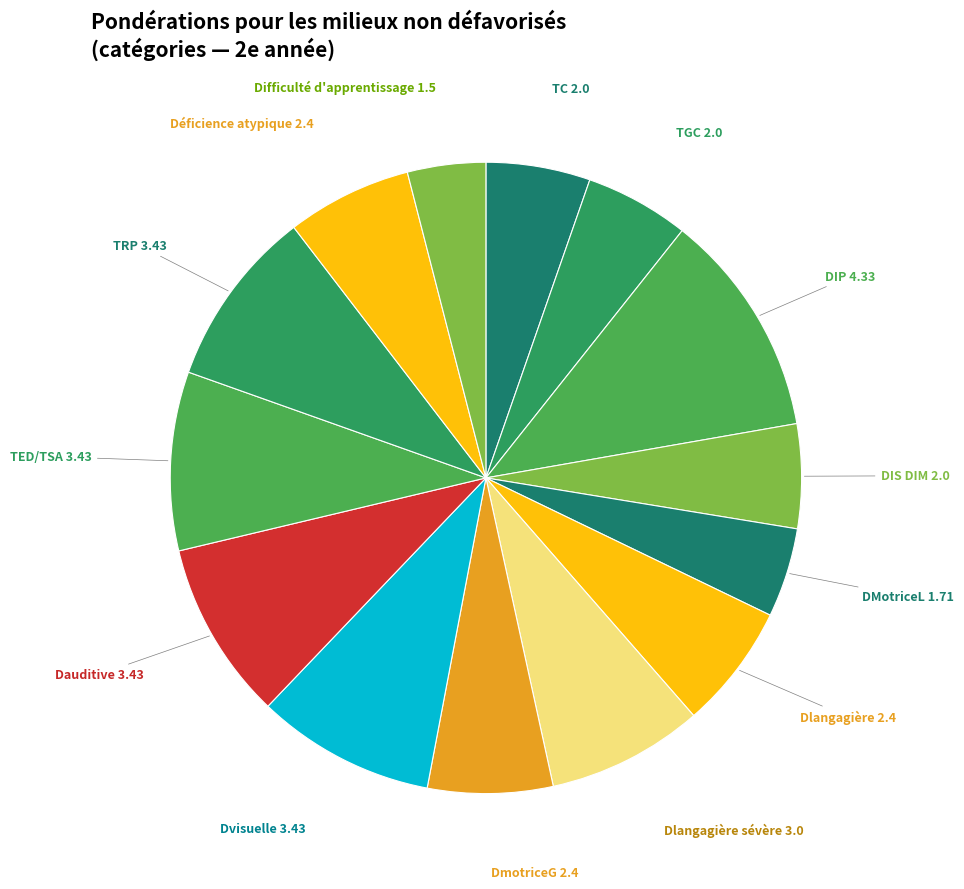

How many segments does this pie chart have?

14